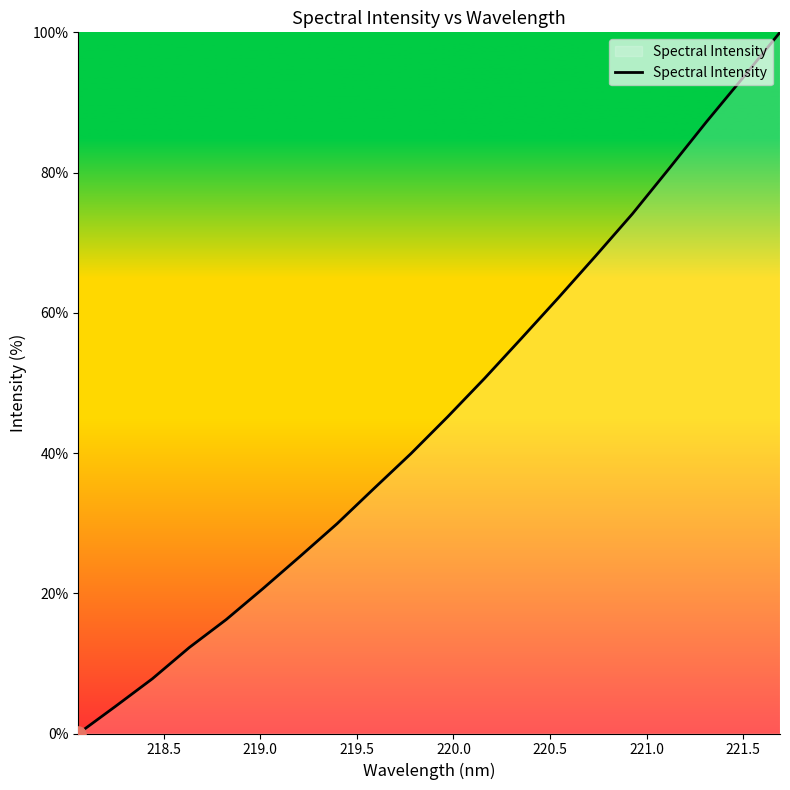

What is the greatest value displayed?

100.0